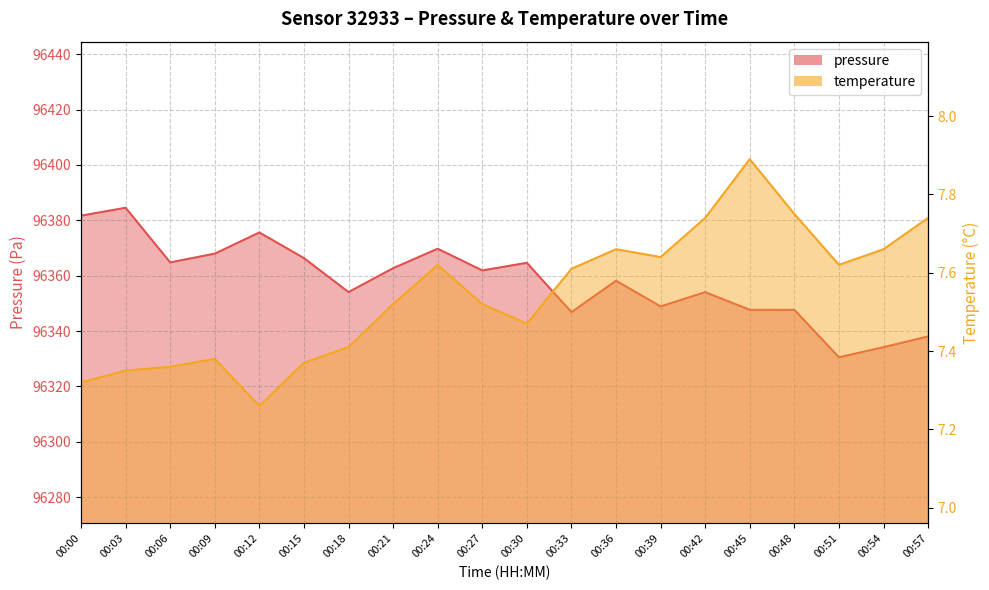

How many interior local valleys does the pressure series have?

6